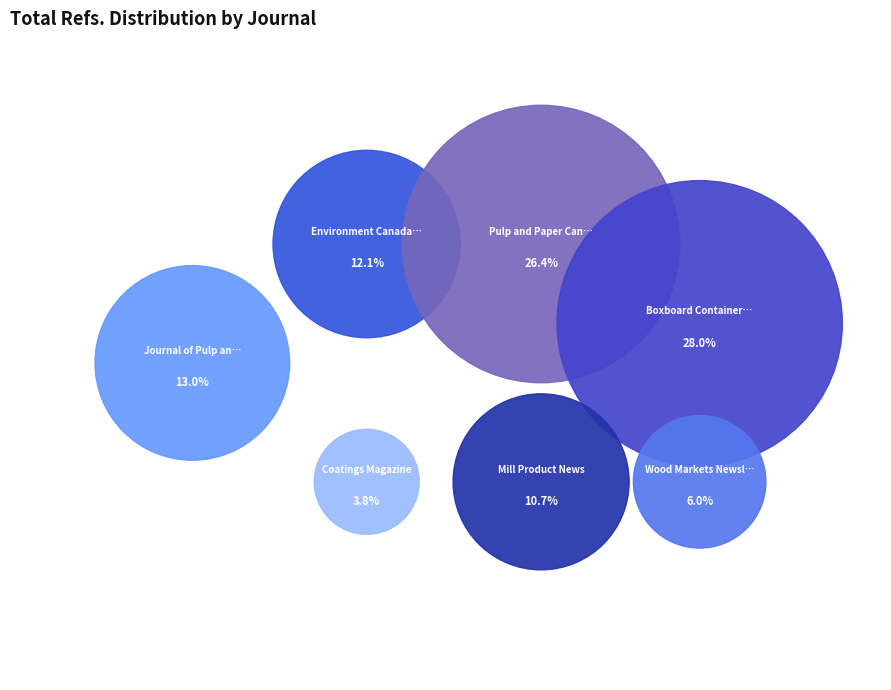

Which slice is the smallest?

Coatings Magazine